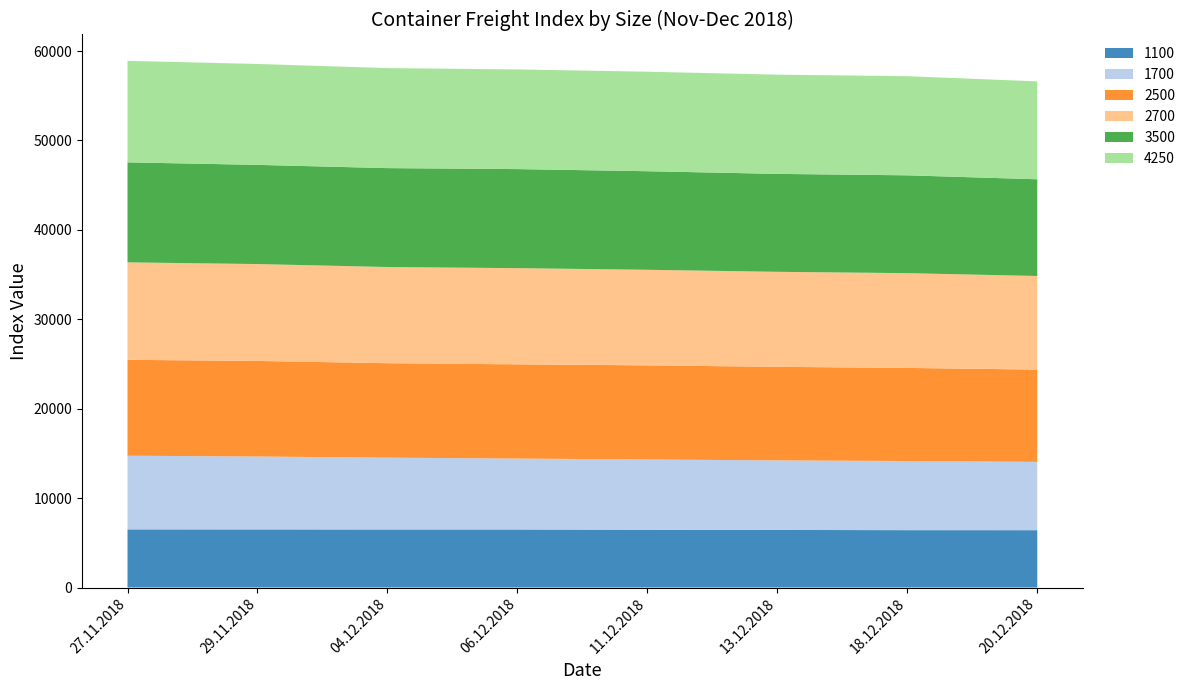

Reading left to right, extract all data points from this chart.

1100: 27.11.2018=6500	29.11.2018=6496	04.12.2018=6489	06.12.2018=6488	11.12.2018=6456	13.12.2018=6438	18.12.2018=6414	20.12.2018=6410
1700: 27.11.2018=8240	29.11.2018=8155	04.12.2018=8034	06.12.2018=7935	11.12.2018=7861	13.12.2018=7782	18.12.2018=7733	20.12.2018=7640
2500: 27.11.2018=10725	29.11.2018=10689	04.12.2018=10562	06.12.2018=10537	11.12.2018=10528	13.12.2018=10461	18.12.2018=10413	20.12.2018=10320
2700: 27.11.2018=10903	29.11.2018=10836	04.12.2018=10761	06.12.2018=10759	11.12.2018=10691	13.12.2018=10628	18.12.2018=10599	20.12.2018=10472
3500: 27.11.2018=11183	29.11.2018=11092	04.12.2018=11060	06.12.2018=11077	11.12.2018=11022	13.12.2018=10951	18.12.2018=10941	20.12.2018=10814
4250: 27.11.2018=11355	29.11.2018=11287	04.12.2018=11185	06.12.2018=11149	11.12.2018=11130	13.12.2018=11098	18.12.2018=11089	20.12.2018=10952